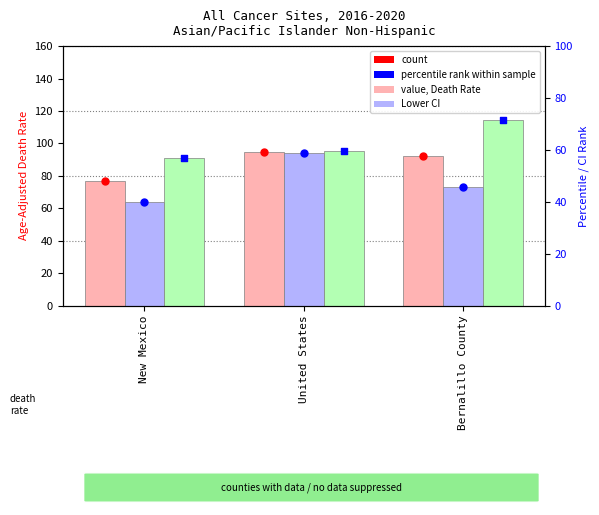

Which series has the largest Y range (max minus min)?

Lower CI